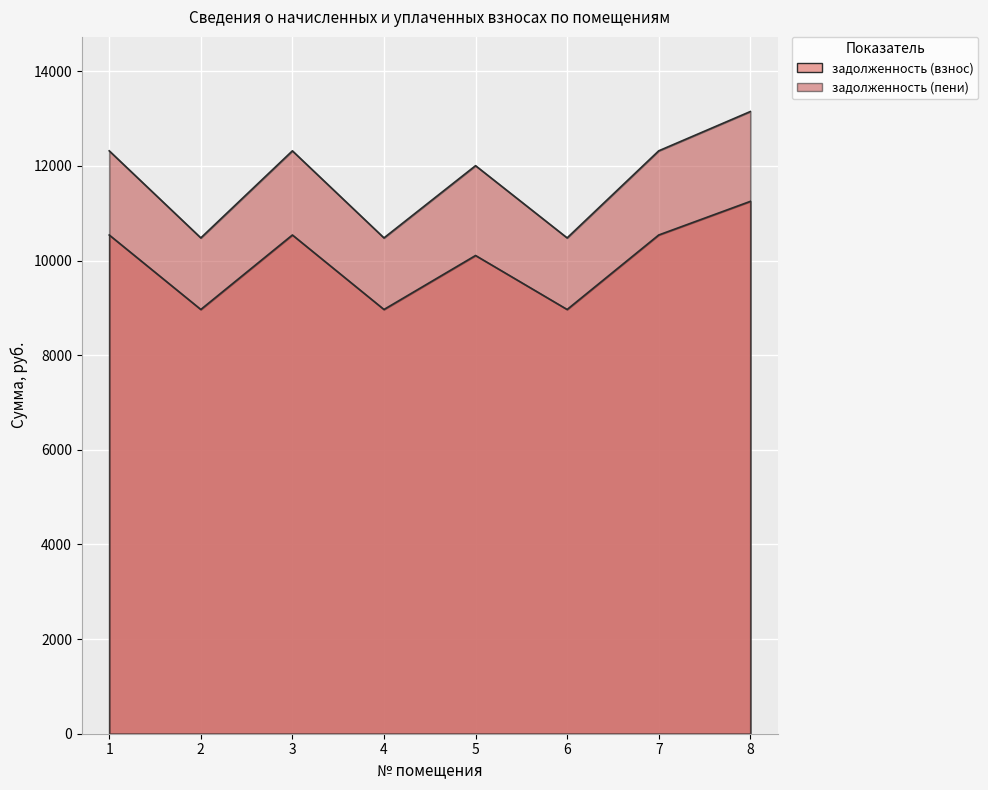

How many interior local valleys does the задолженность (взнос) series have?

3